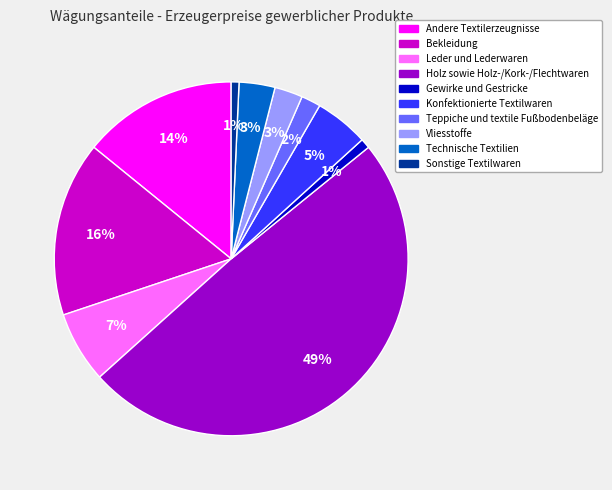

True or false: Holz sowie Holz-/Kork-/Flechtwaren accounts for 49% of the total.

True